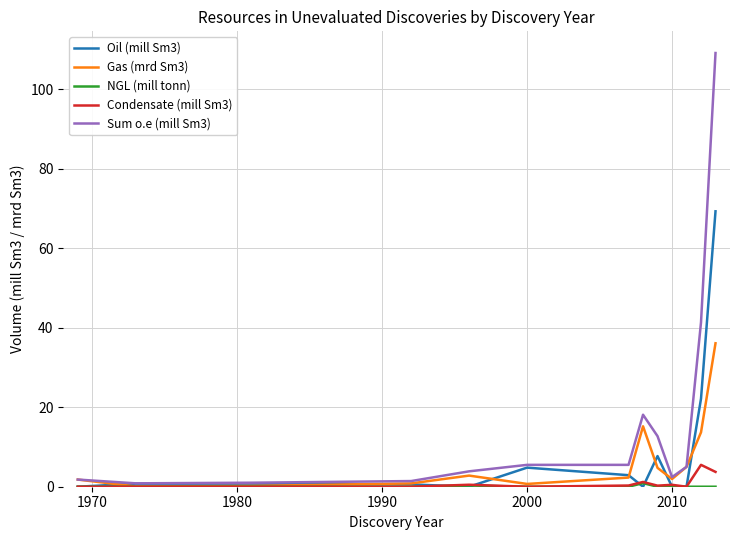

Which series has the largest range (max minus min)?

Sum o.e (mill Sm3)